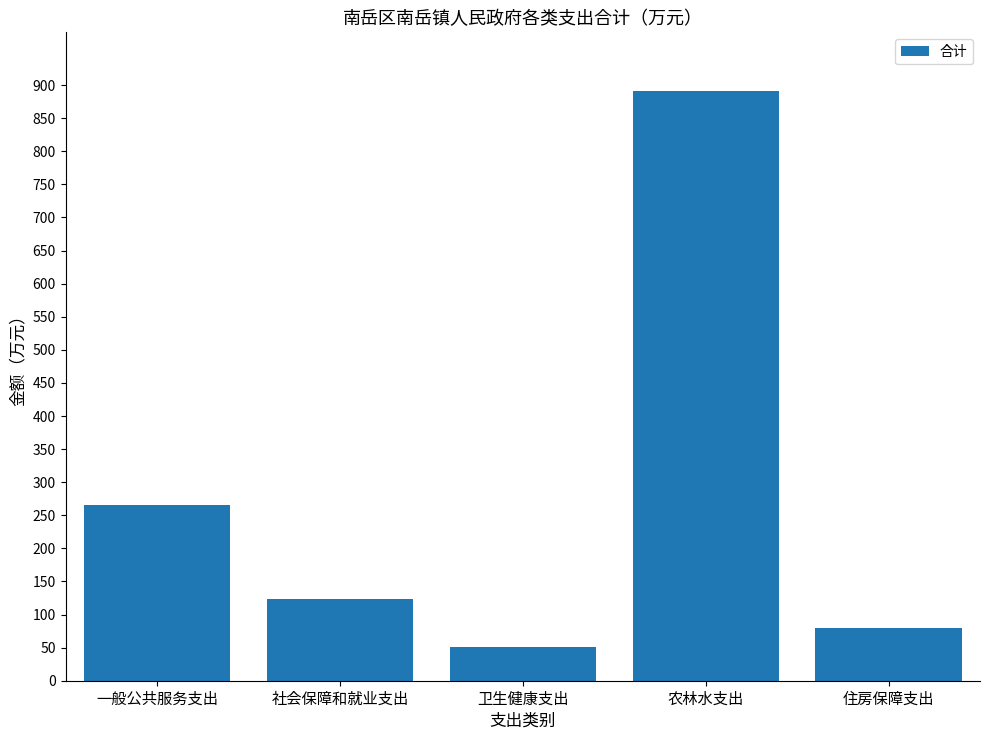

What is the difference between the values at 住房保障支出 and 农林水支出?

811.7